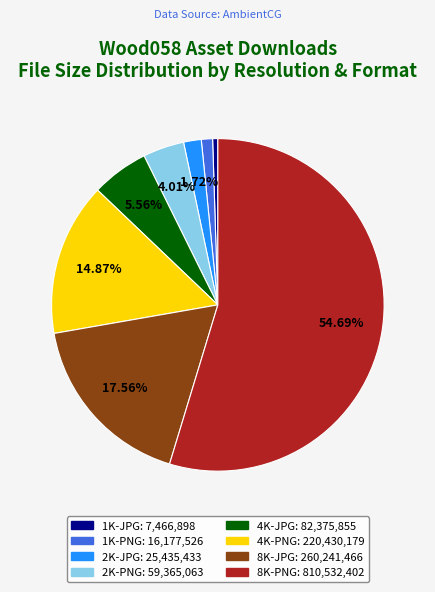

To the nearest percent, what is the difference between the largest and smallest slice percentages?

54%